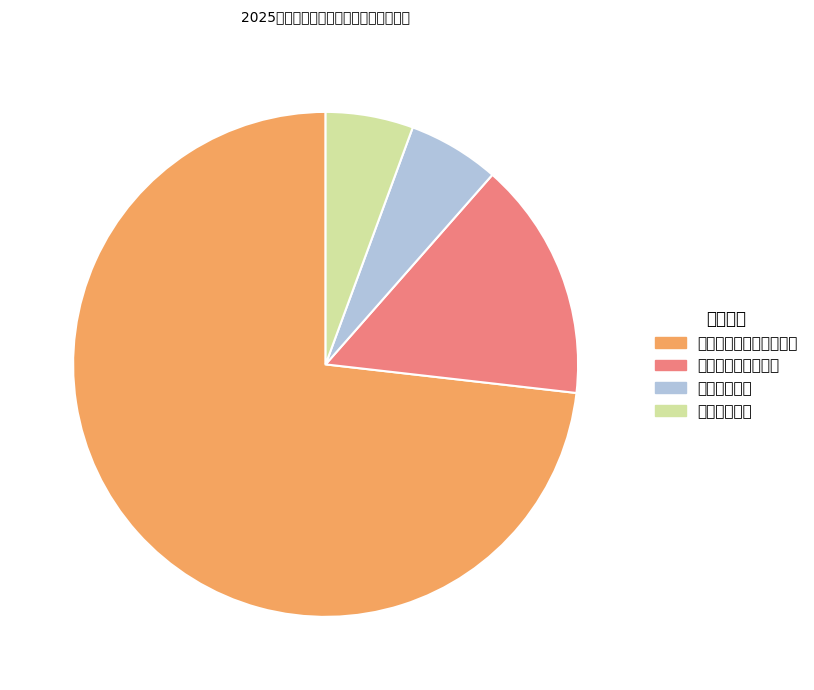

Which slice is the largest?

文化旅游体育与传媒支出